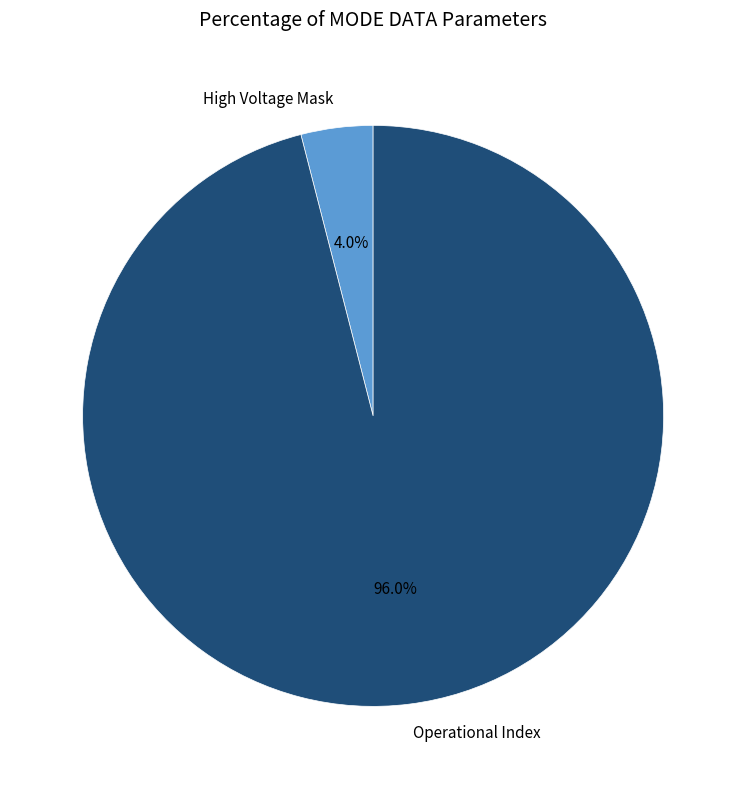

How many slices are in this pie chart?

2